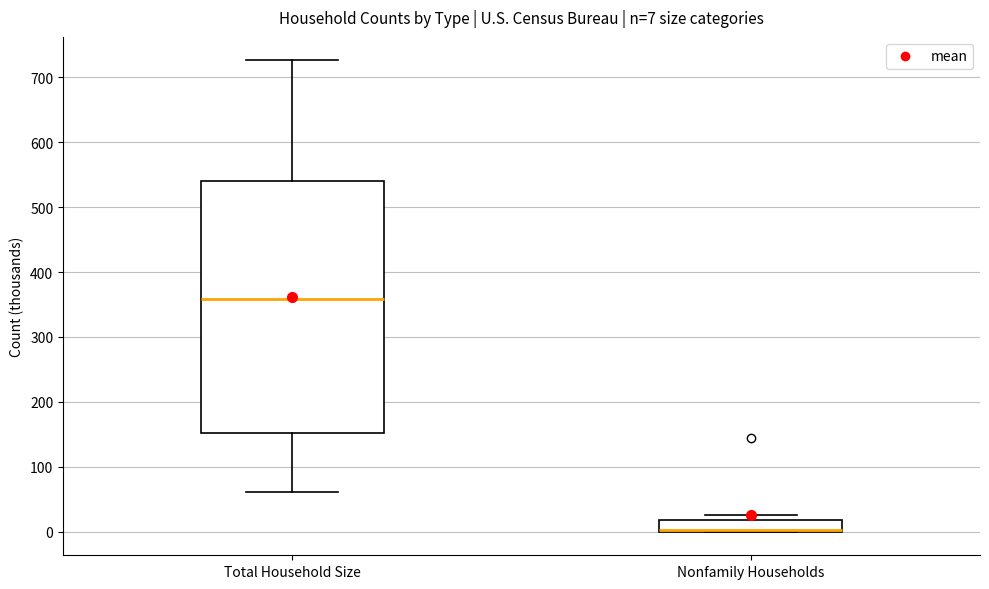

Which box is the tallest, from its lower edge to its upper edge?

Total Household Size